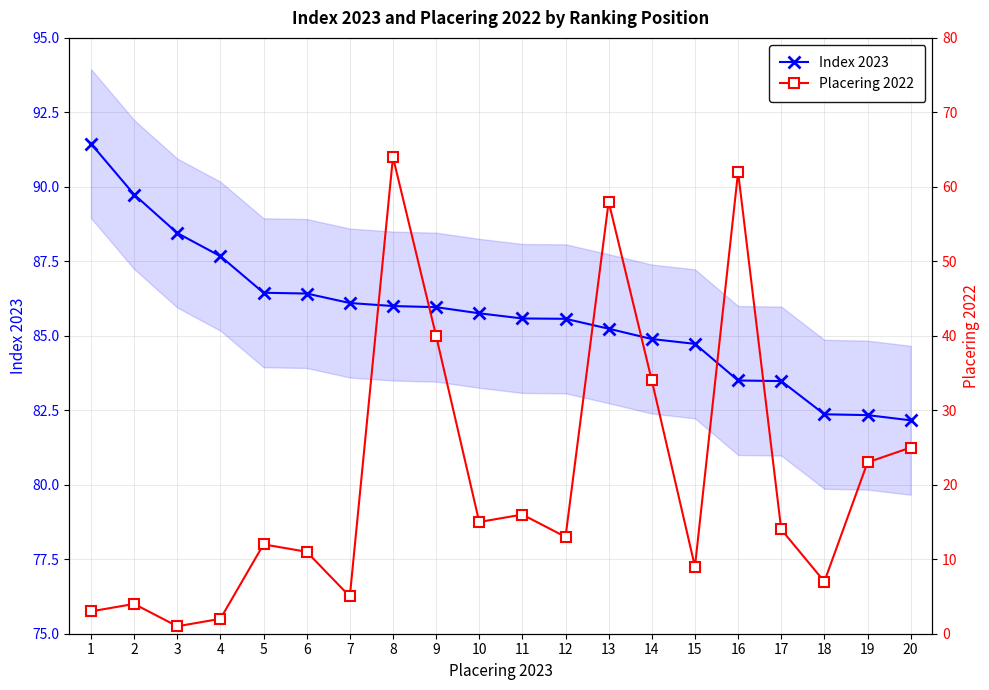

How many lines are shown in the chart?

2